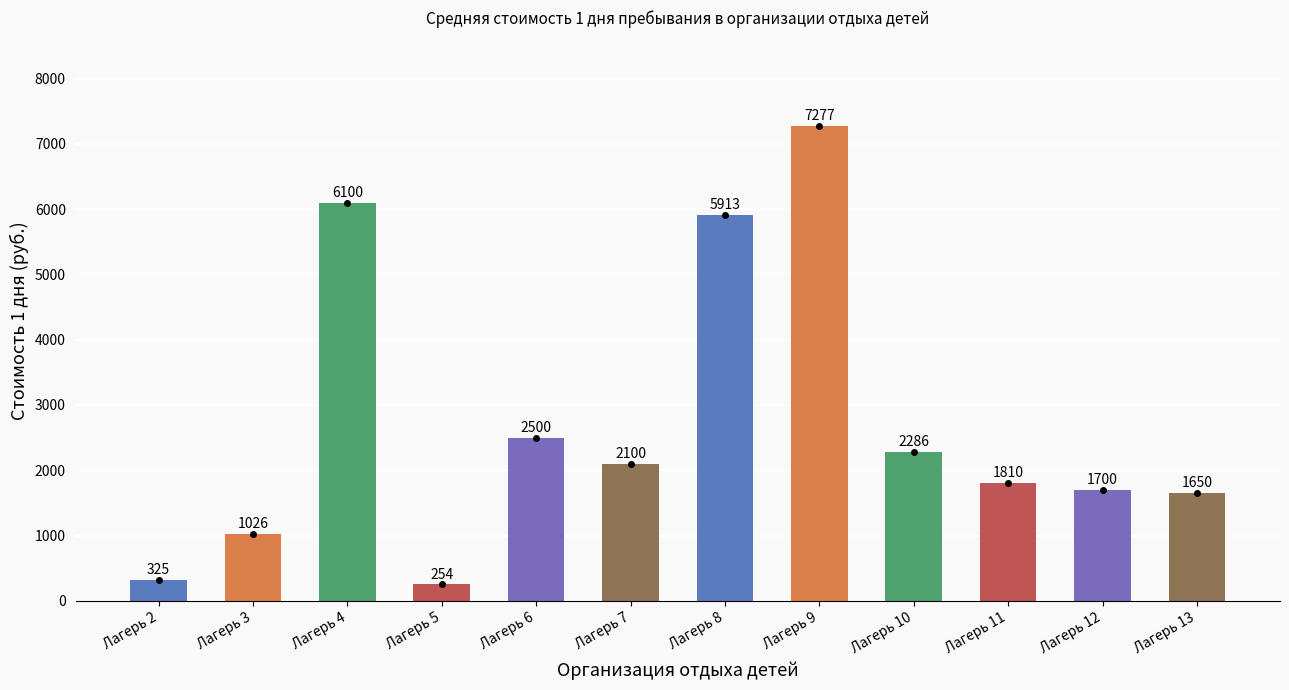

The value at Лагерь 3 is 1504.4. True or false?

False